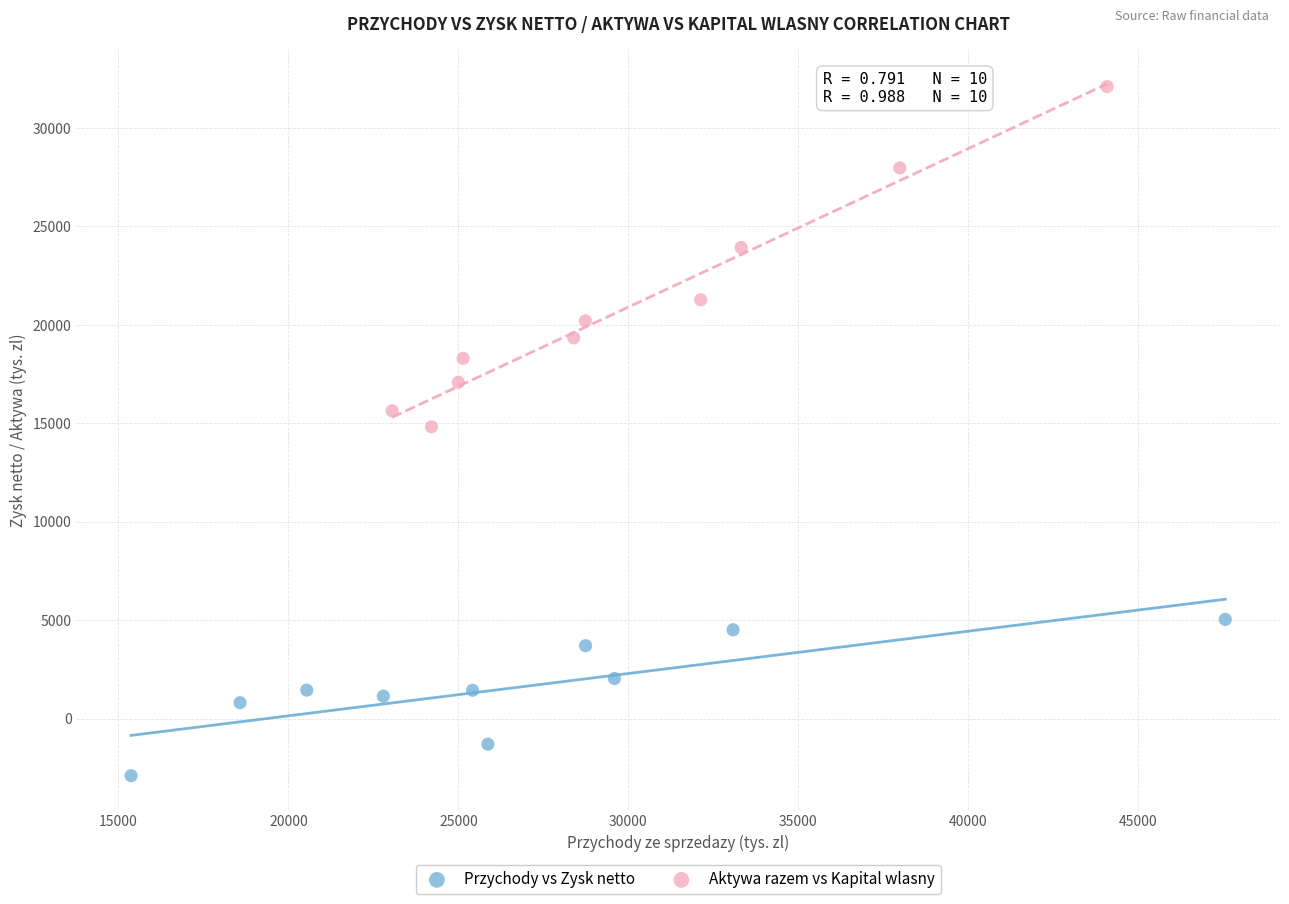

Which series contains the lowest Y value?

Przychody vs Zysk netto